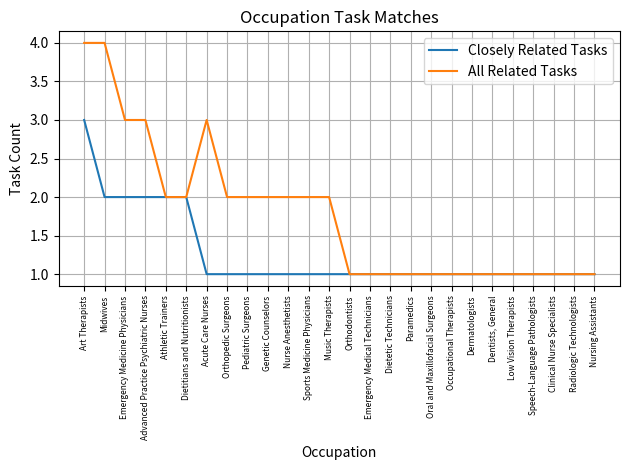

Is this an area chart (filled region under the line)?

No